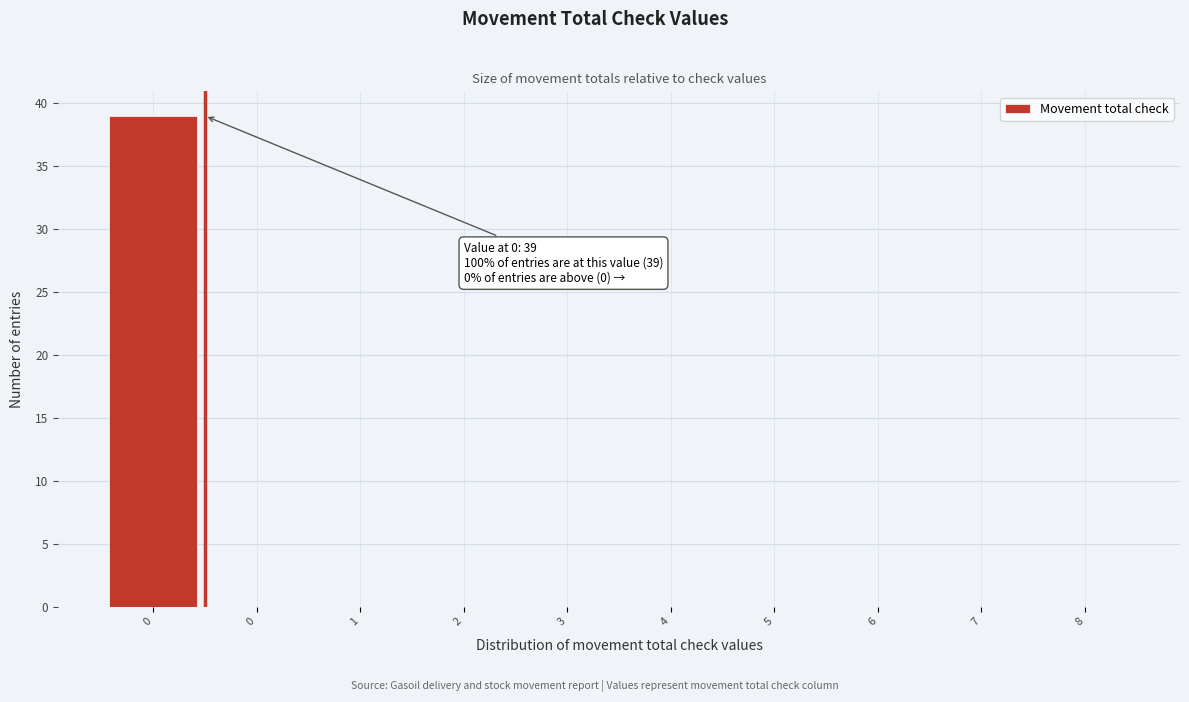

How many series are shown in this chart?

1